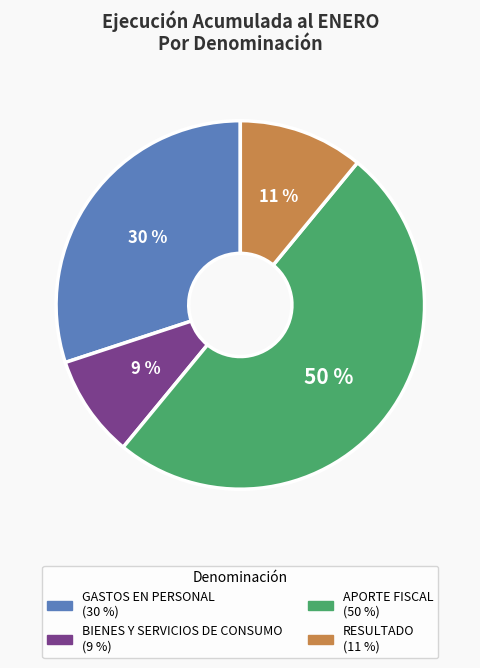

To the nearest percent, what is the average slice percentage?

25%